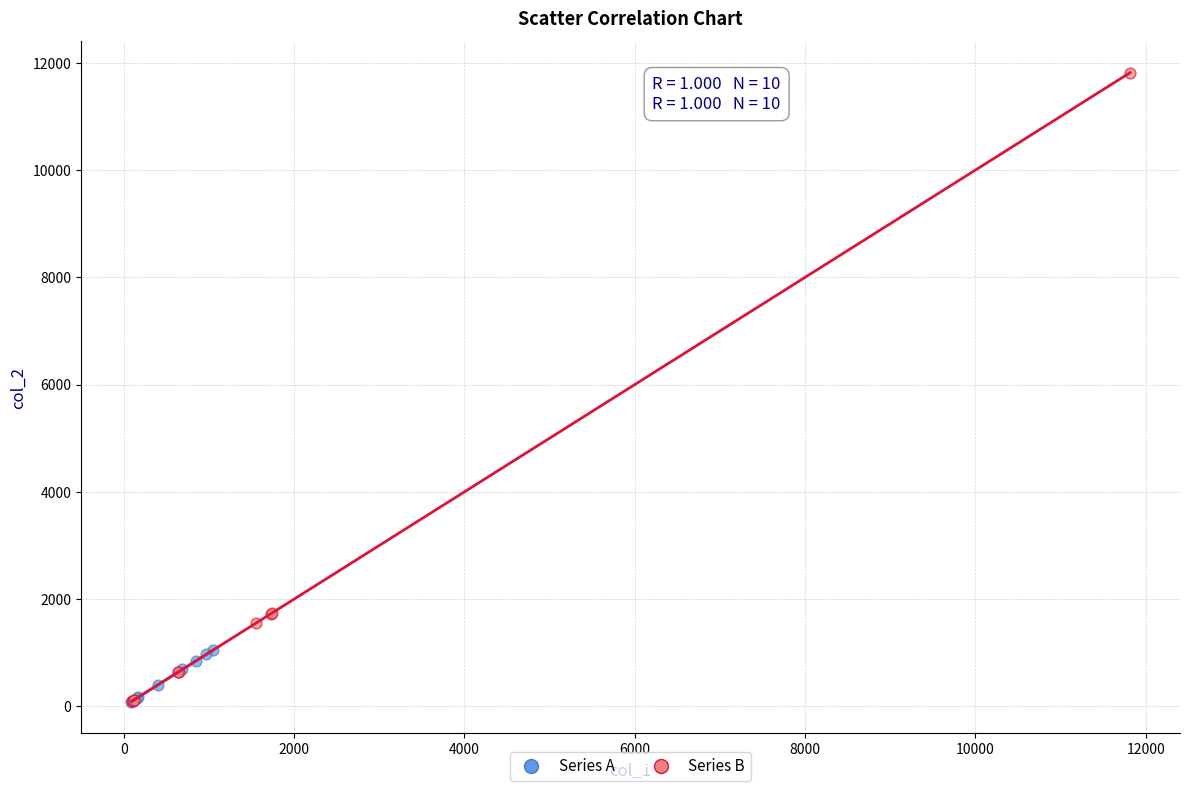

Which series reaches the maximum Y coordinate?

Series B